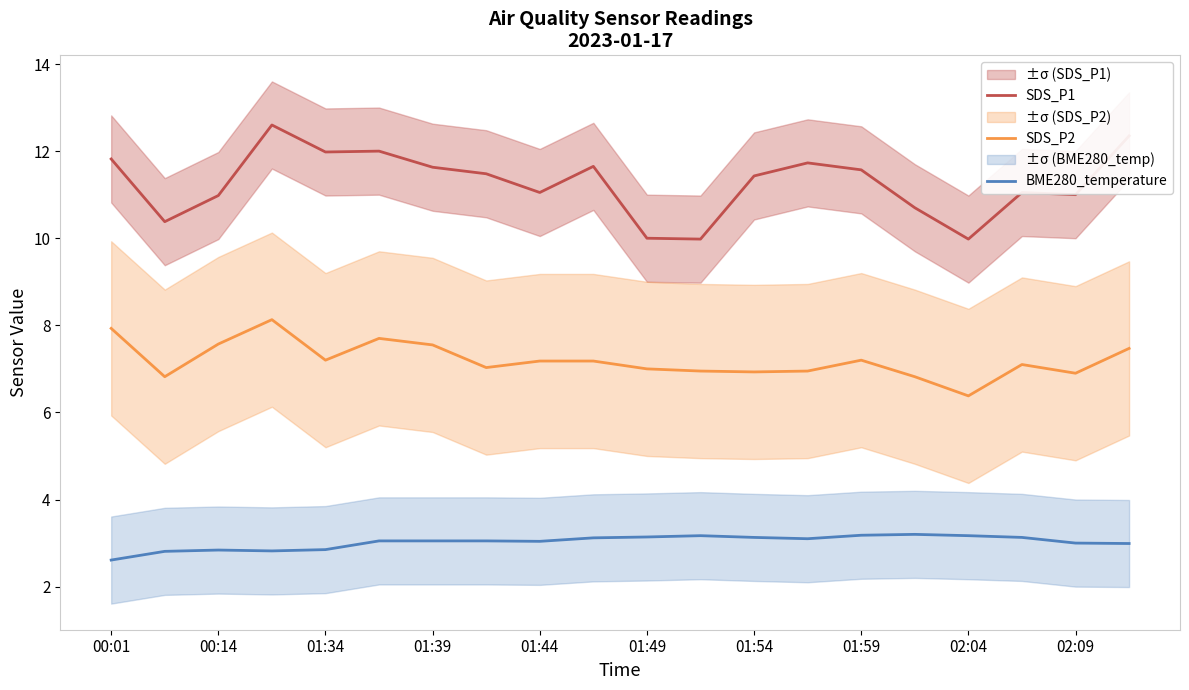

True or false: SDS_P1 and BME280_temperature cross at least once.

False